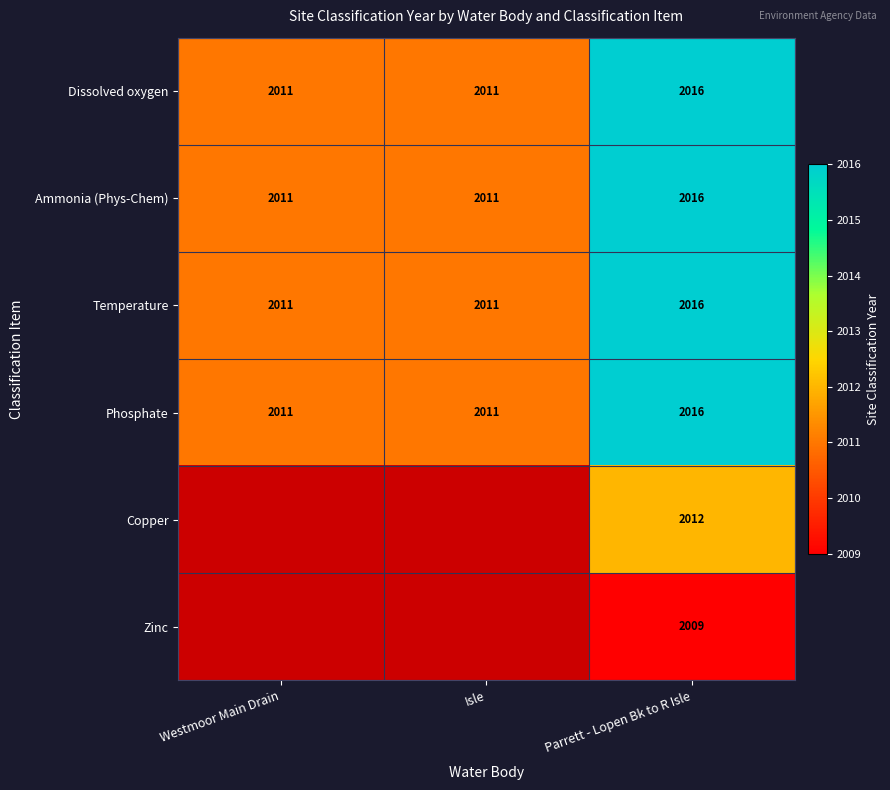

What value does the Phosphate series have at Parrett - Lopen Bk to R Isle?

2016